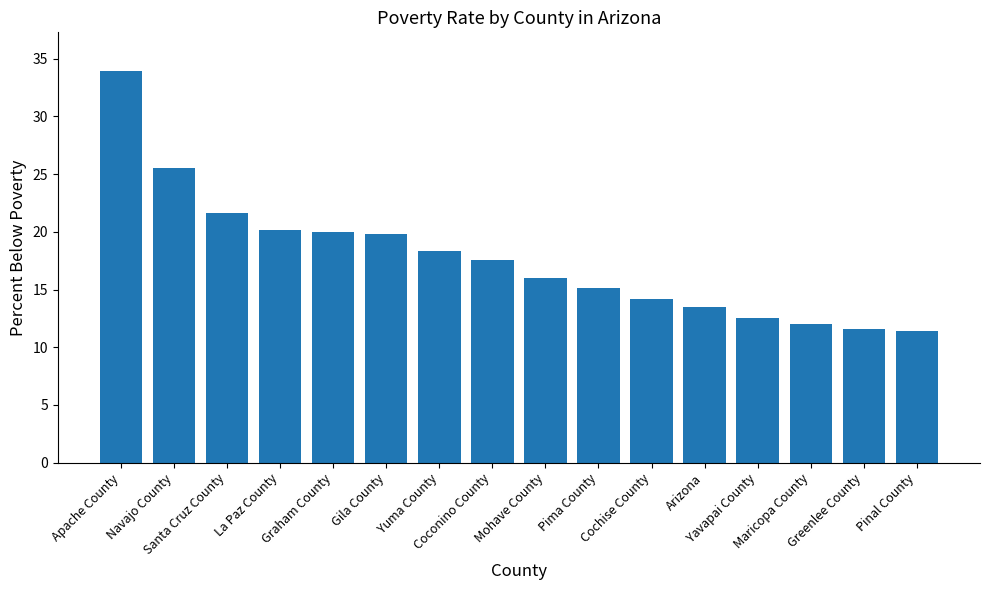

Approximately how many times larger is the value at Pinal County compared to Arizona?

0.8